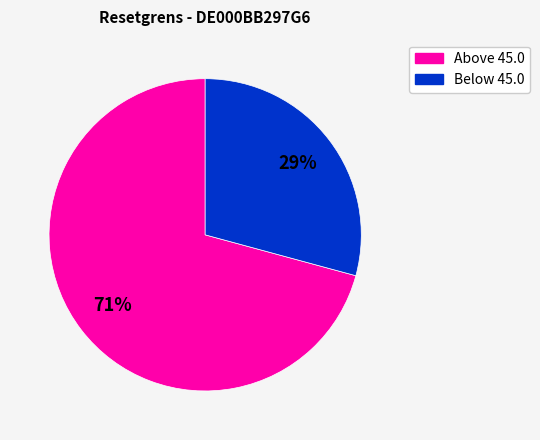

To the nearest percent, what is the difference between the largest and smallest slice percentages?

42%